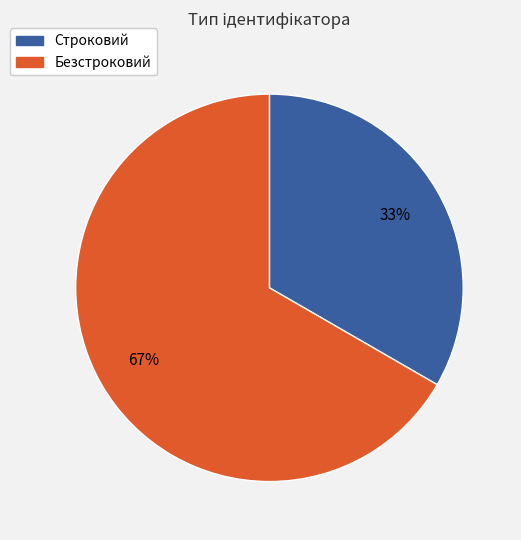

Between Строковий and Безстроковий, which is larger?

Безстроковий